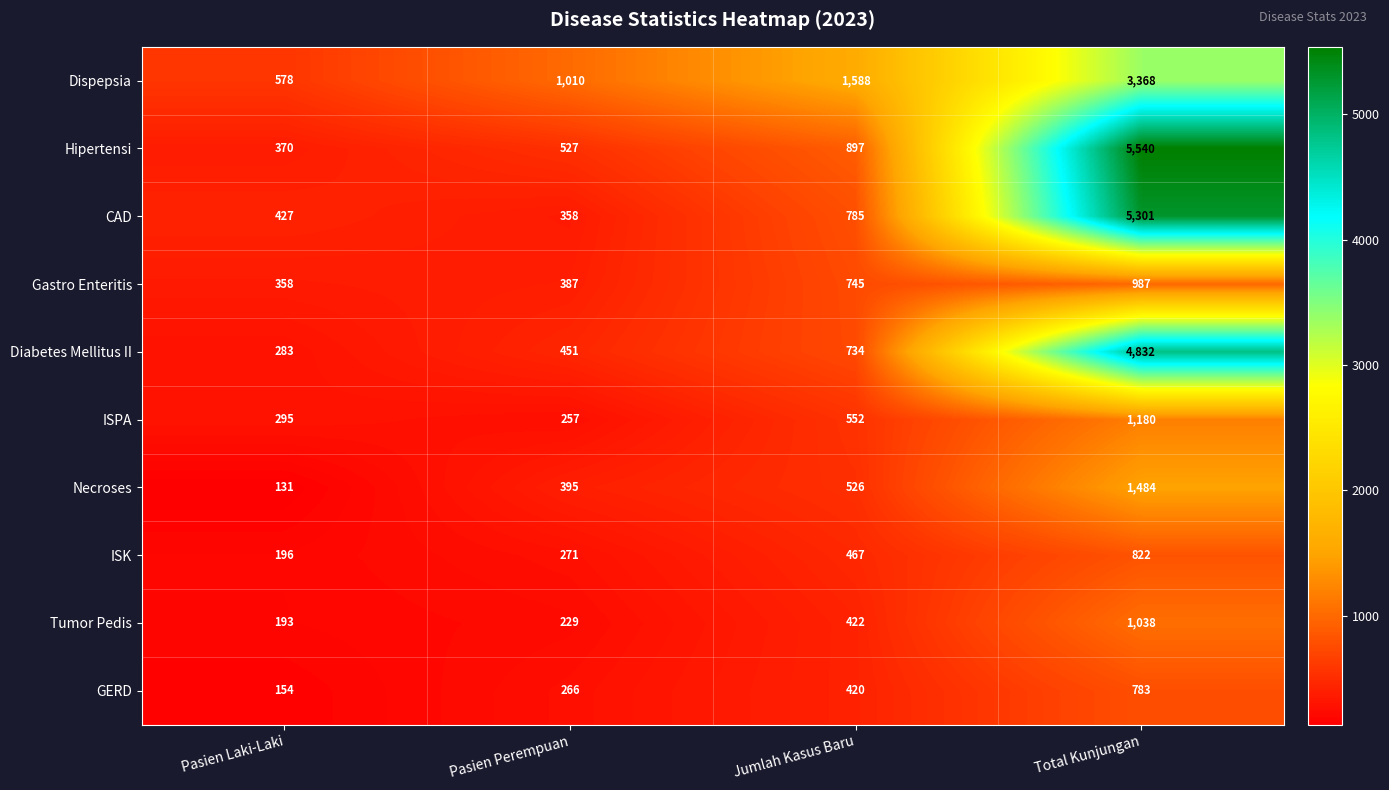

Rank the series by their maximum value, from lowest to highest.

GERD, ISK, Gastro Enteritis, Tumor Pedis, ISPA, Necroses, Dispepsia, Diabetes Mellitus II, CAD, Hipertensi